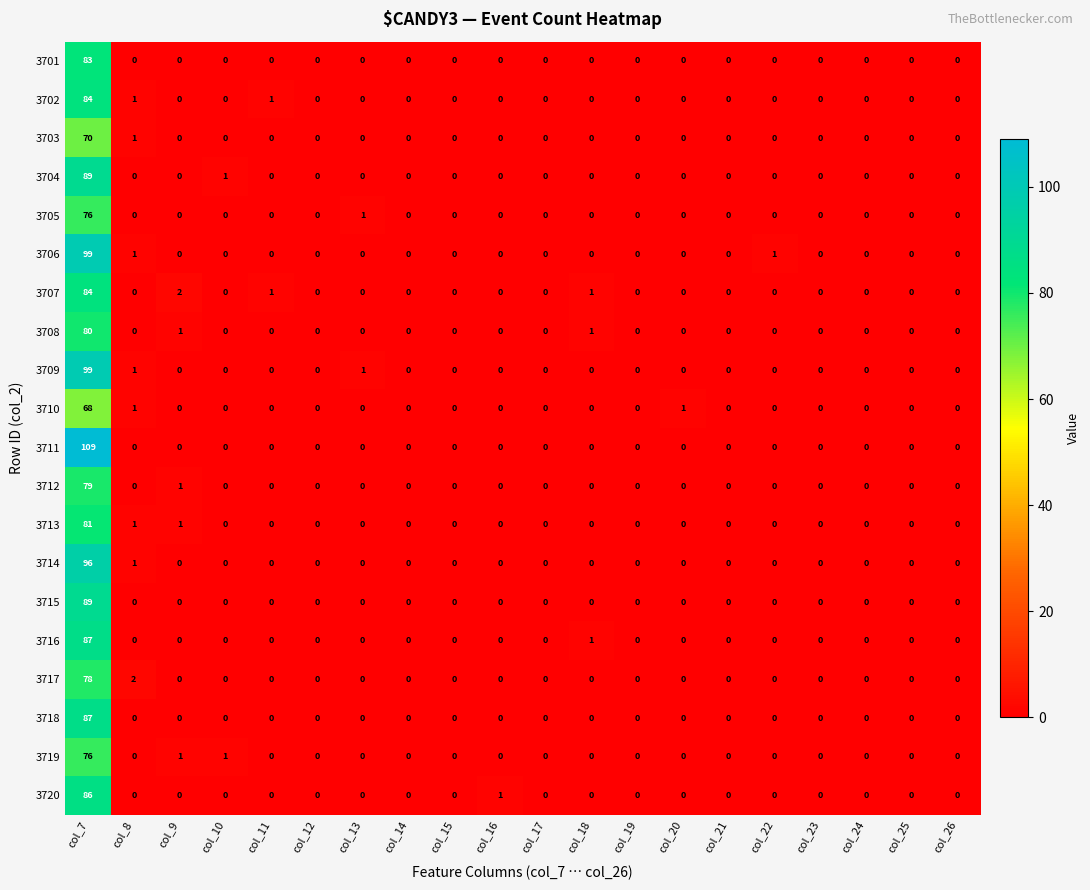

How many data points in 3711 are above 0?

1